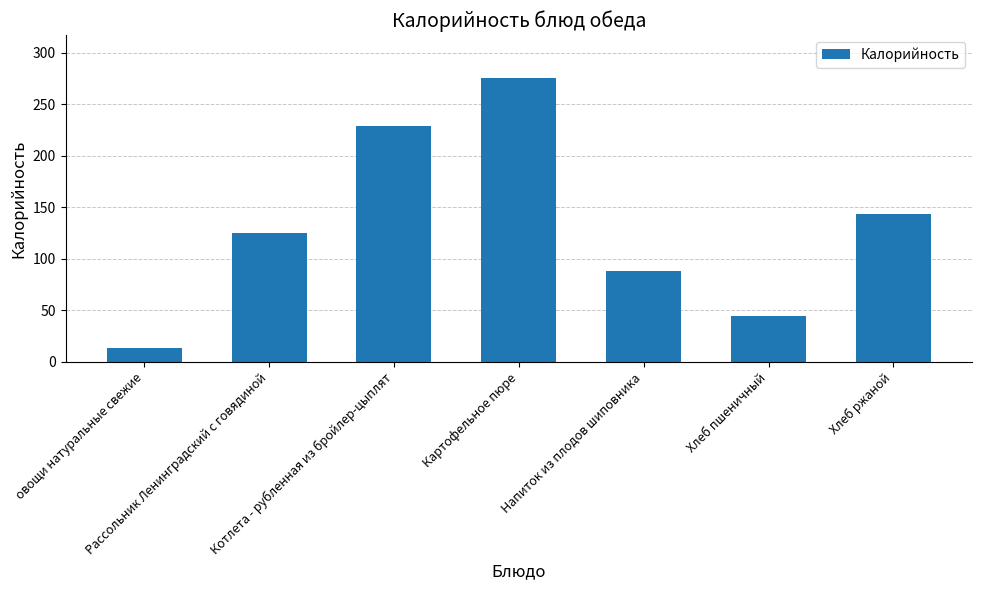

How many bars are there in total?

7